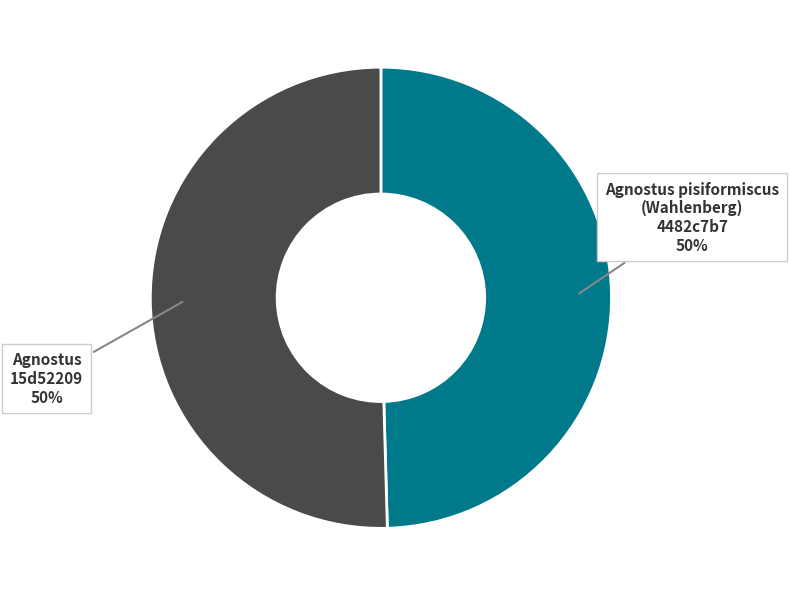

What is the ratio of the value at Agnostus 15d52209 50% to the value at Agnostus pisiformiscus (Wahlenberg) 4482c7b7 50%?

1.0